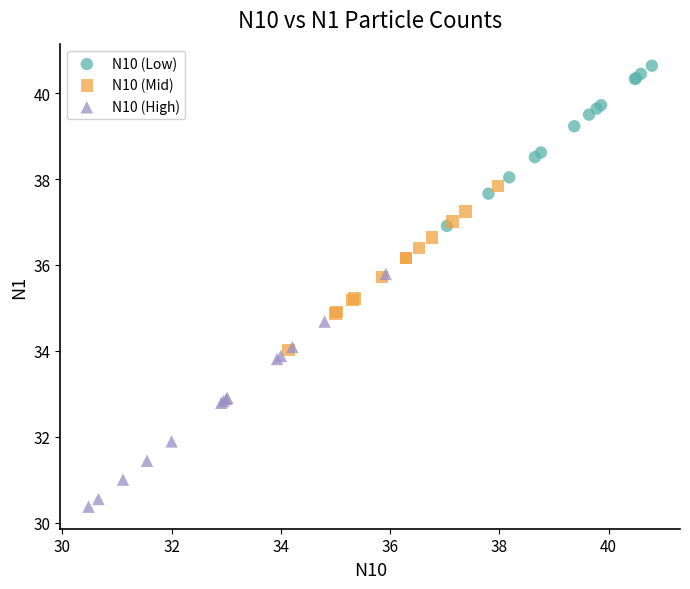

Which series contains the lowest Y value?

N10 (High)